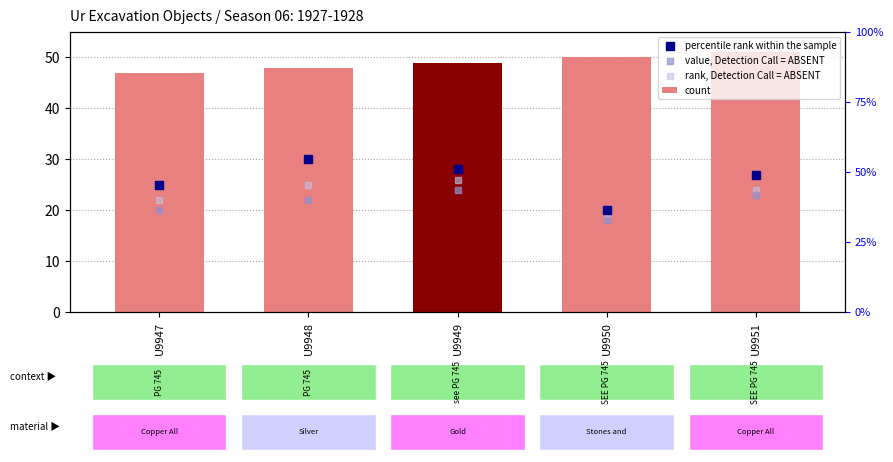

At how many categories does at least one series exceed 28?

5